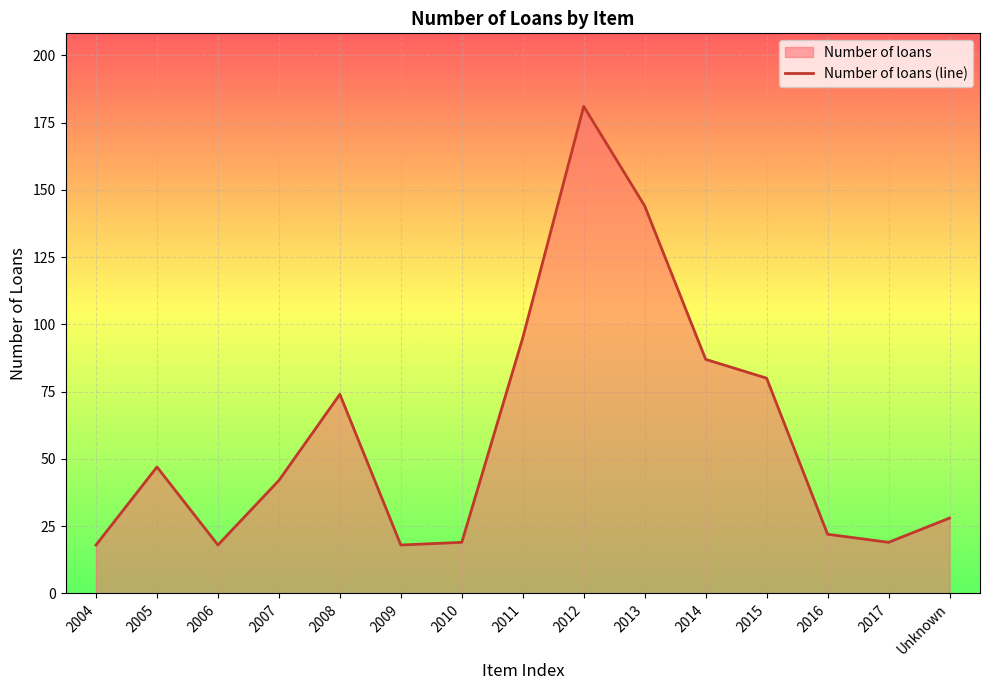

What is the approximate value at 2007, to the nearest 5?

40